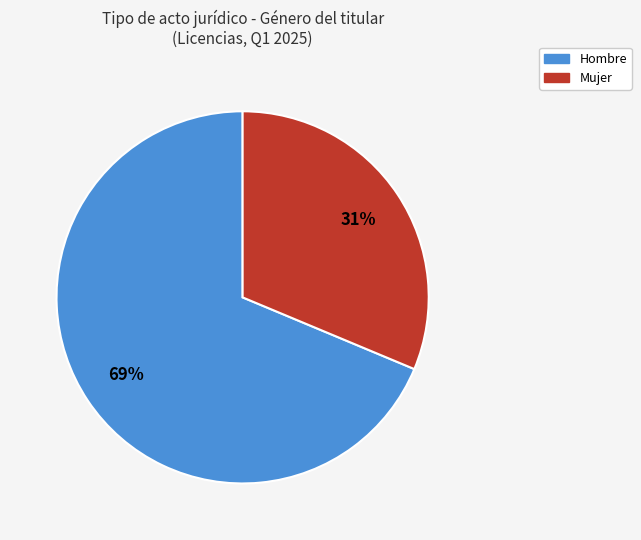

To the nearest percent, what is the combined percentage of Hombre and Mujer?

100%